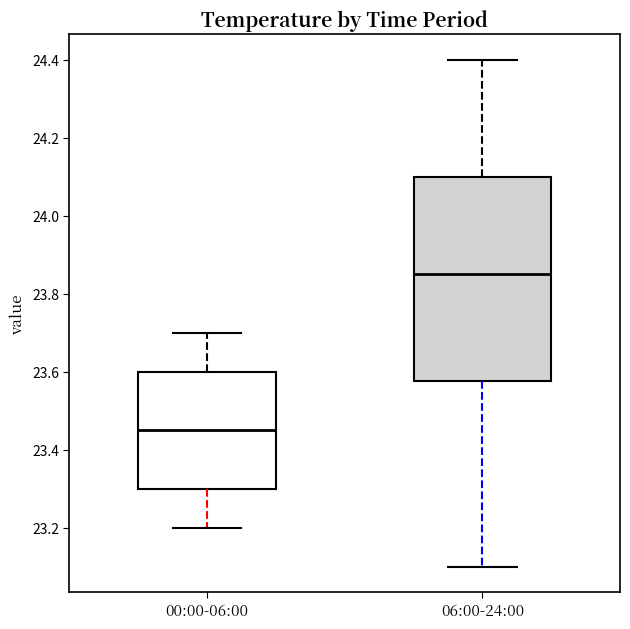

Comparing the boxes themselves (not the whiskers), which one is the tallest?

06:00-24:00